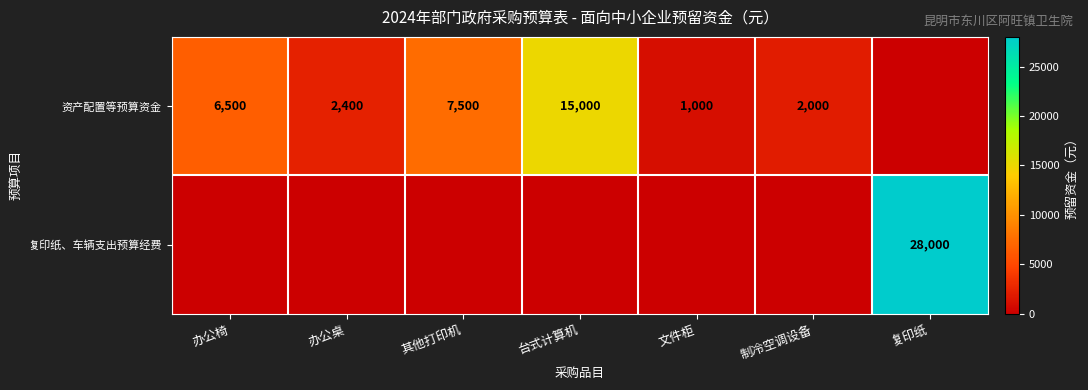

The 复印纸、车辆支出预算经费 series shows 14167 at 复印纸. True or false?

False